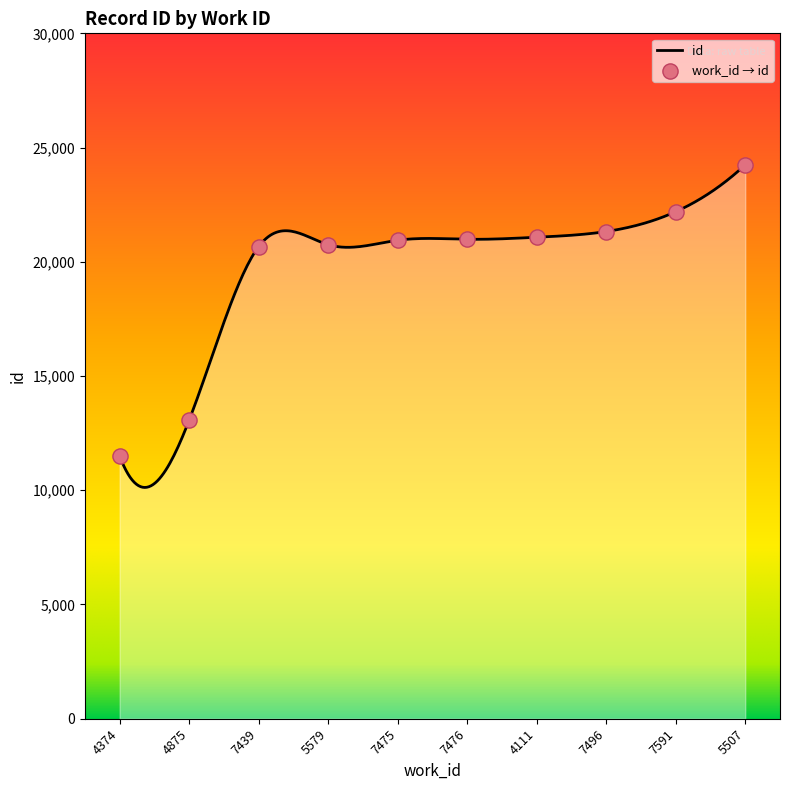

Which has a higher value, 4875 or 4374?

4875